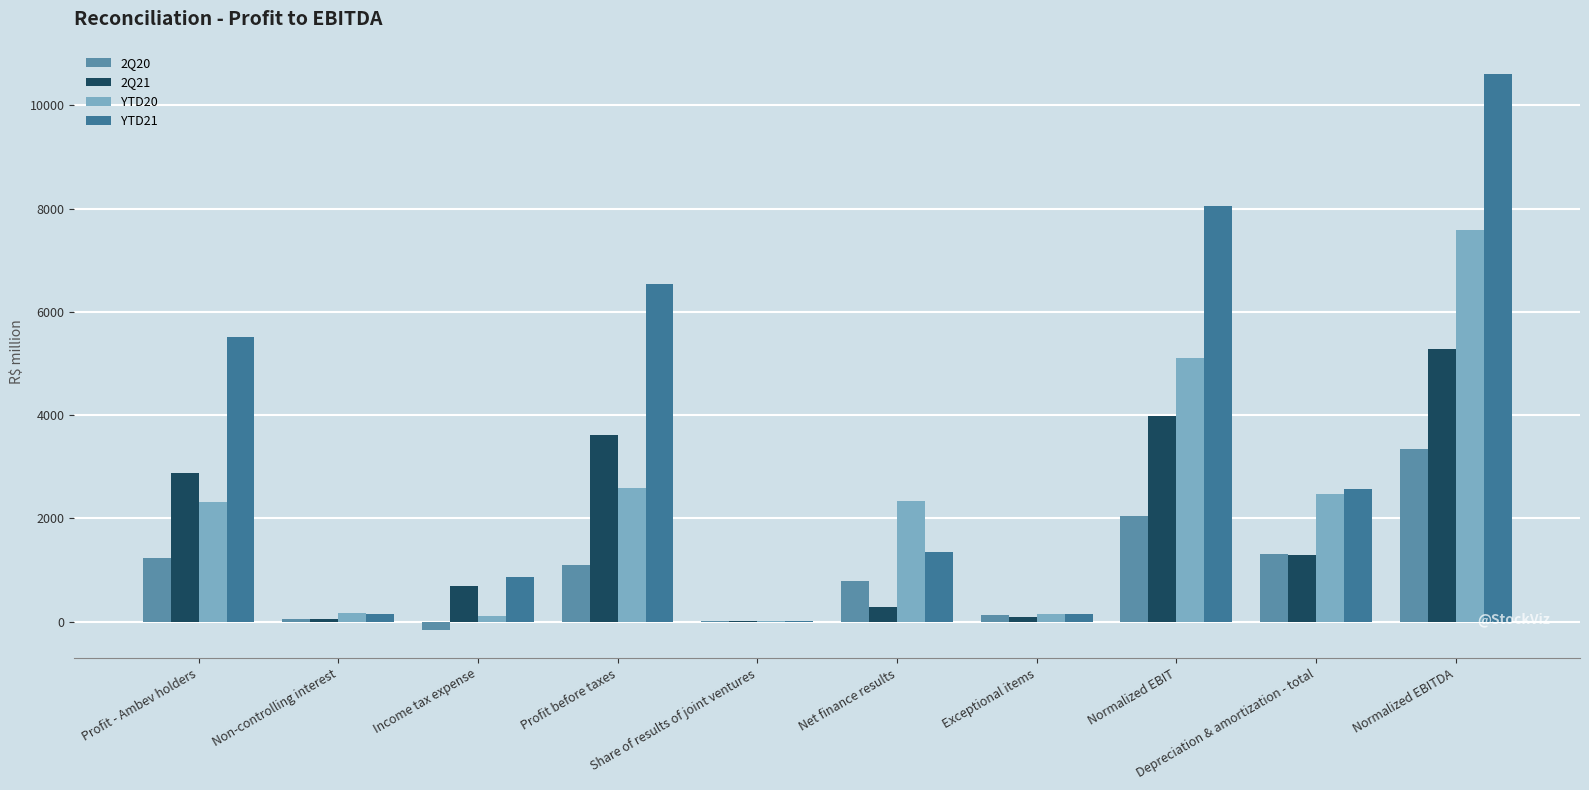

Rank the categories by 2Q21 value from highest to lowest.

Normalized EBITDA, Normalized EBIT, Profit before taxes, Profit - Ambev holders, Depreciation & amortization - total, Income tax expense, Net finance results, Exceptional items, Non-controlling interest, Share of results of joint ventures